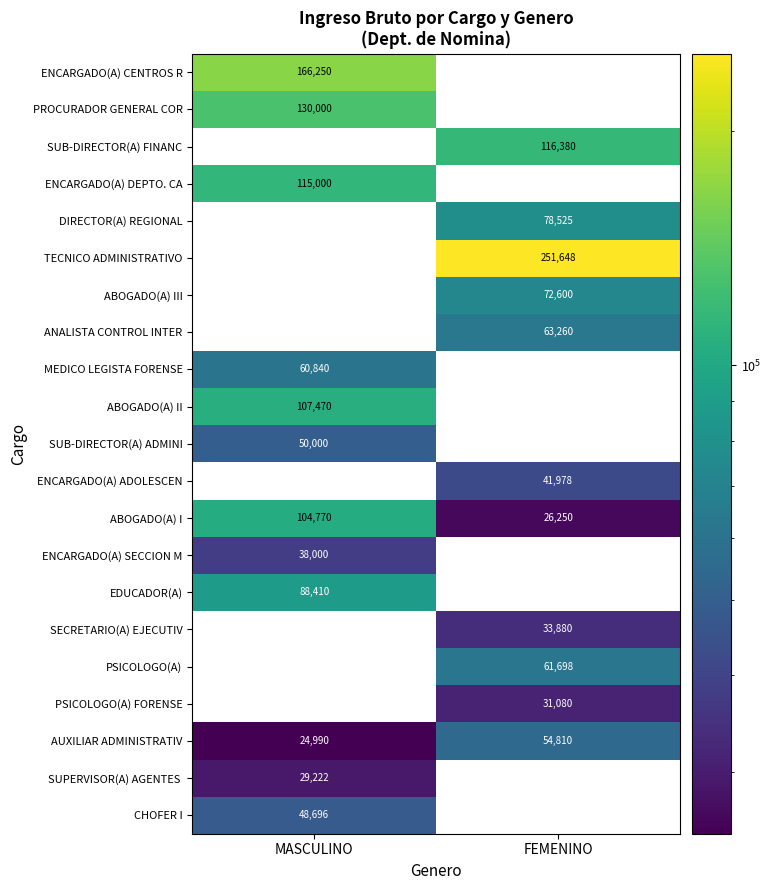

Is it true that ENCARGADO(A) DEPTO. CA equals 165804 at MASCULINO?

False